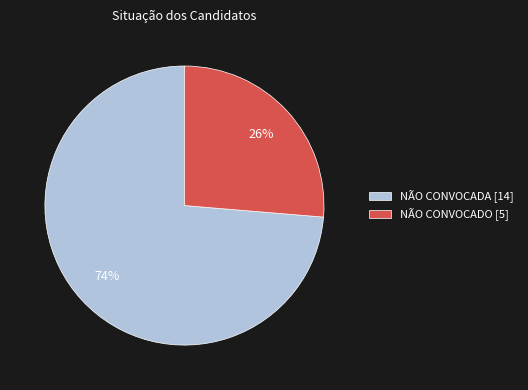

What is the smallest slice in the pie chart?

NÃO CONVOCADO